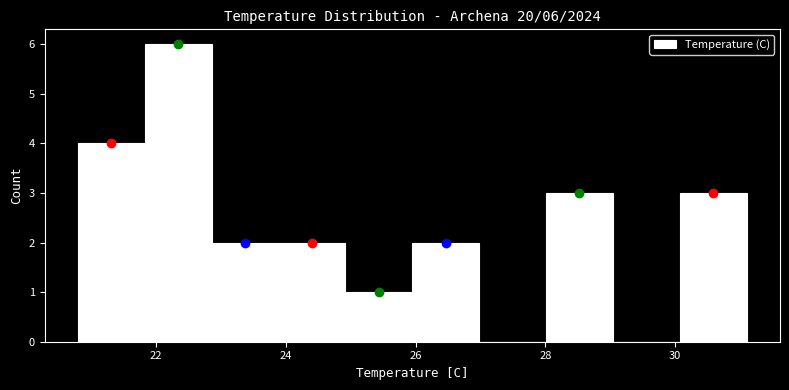

Which range on the x-axis has the tallest bar?

21.8 to 22.8